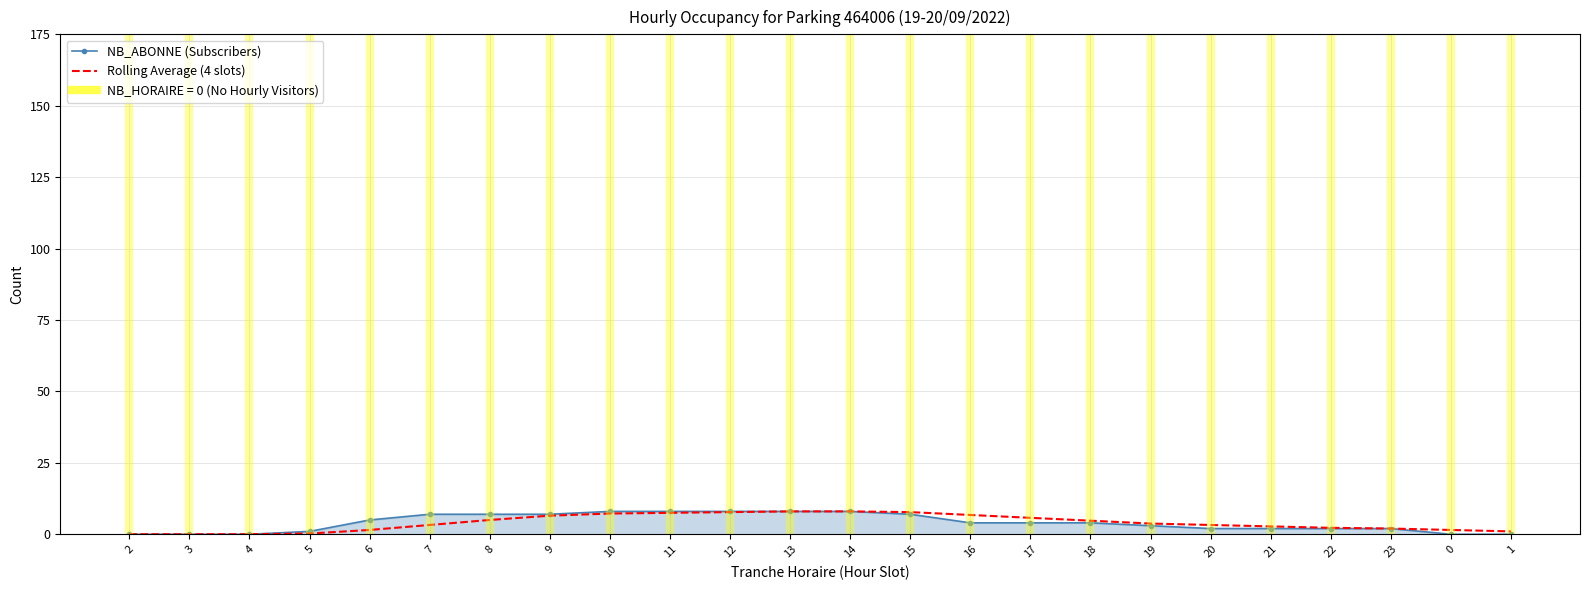

What is the maximum value shown in the chart?

8.0